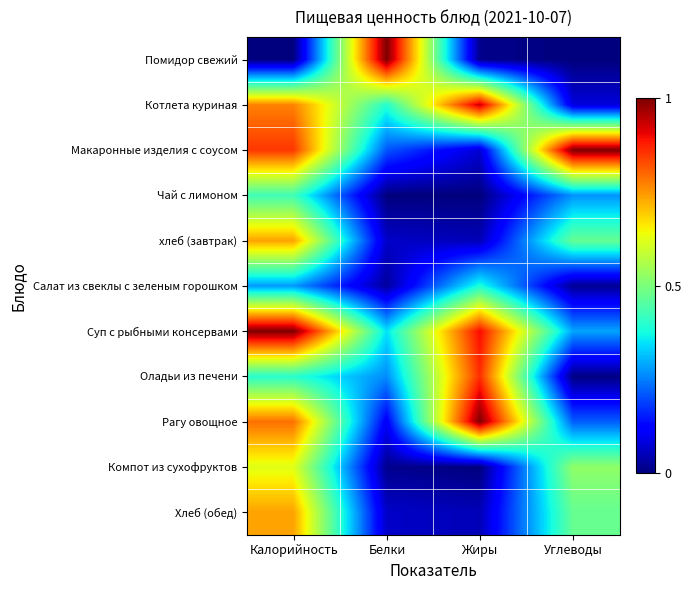

Reading left to right, transcribe all the data shown in this chart.

Помидор свежий: Калорийность=0.0	Белки=1.0	Жиры=0.0	Углеводы=0.0
Котлета куриная: Калорийность=0.8	Белки=0.4	Жиры=0.9	Углеводы=0.1
Макаронные изделия с соусом: Калорийность=0.9	Белки=0.2	Жиры=0.1	Углеводы=1.0
Чай с лимоном: Калорийность=0.4	Белки=0.0	Жиры=0.0	Углеводы=0.3
хлеб (завтрак): Калорийность=0.7	Белки=0.1	Жиры=0.0	Углеводы=0.5
Салат из свеклы с зеленым горошком: Калорийность=0.3	Белки=0.0	Жиры=0.4	Углеводы=0.0
Суп с рыбными консервами: Калорийность=1.0	Белки=0.3	Жиры=0.9	Углеводы=0.3
Оладьи из печени: Калорийность=0.4	Белки=0.3	Жиры=0.9	Углеводы=0.0
Рагу овощное: Калорийность=0.8	Белки=0.1	Жиры=1.0	Углеводы=0.2
Компот из сухофруктов: Калорийность=0.6	Белки=0.0	Жиры=0.0	Углеводы=0.5
Хлеб (обед): Калорийность=0.7	Белки=0.1	Жиры=0.0	Углеводы=0.5